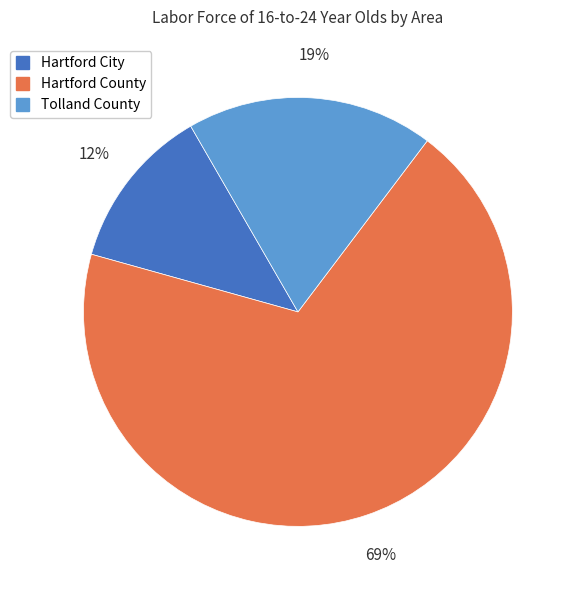

Which slice is the smallest?

Hartford City